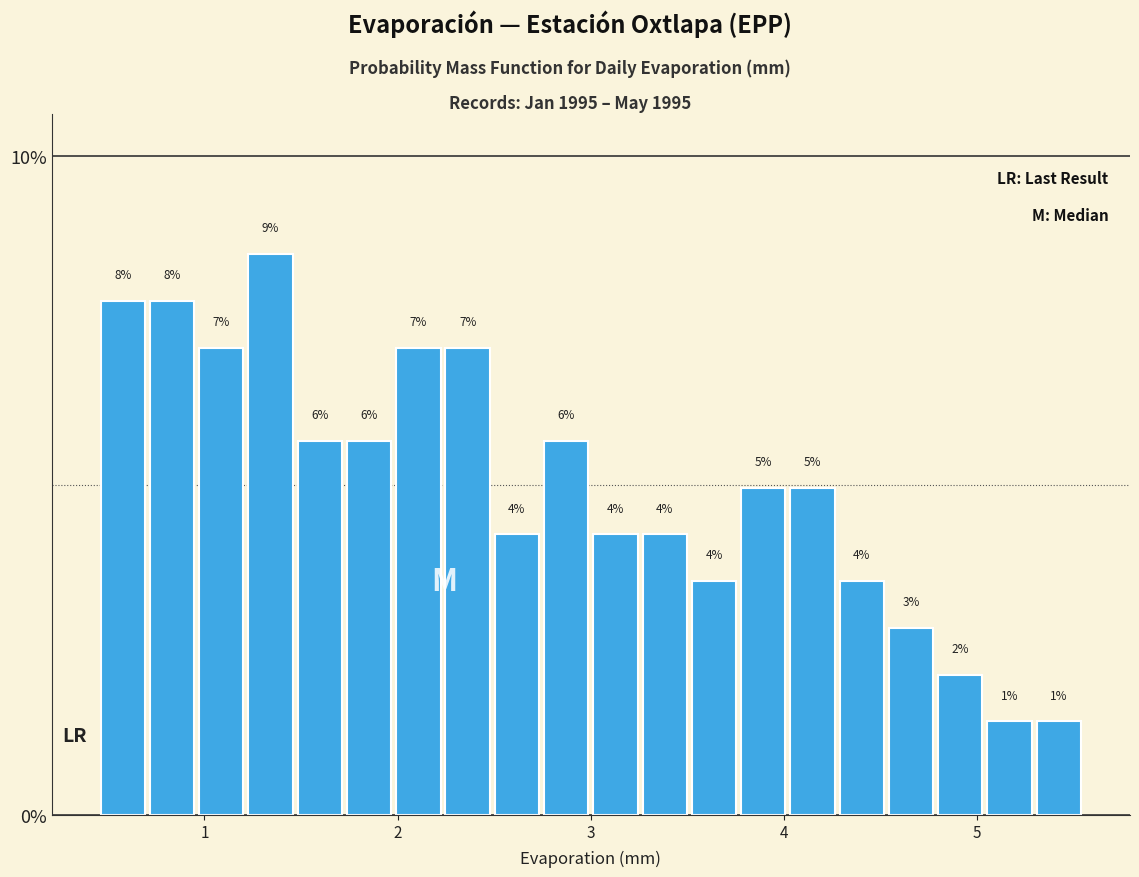

Read against the x-axis, roughly where is the centre of the tallest bar?

1.3